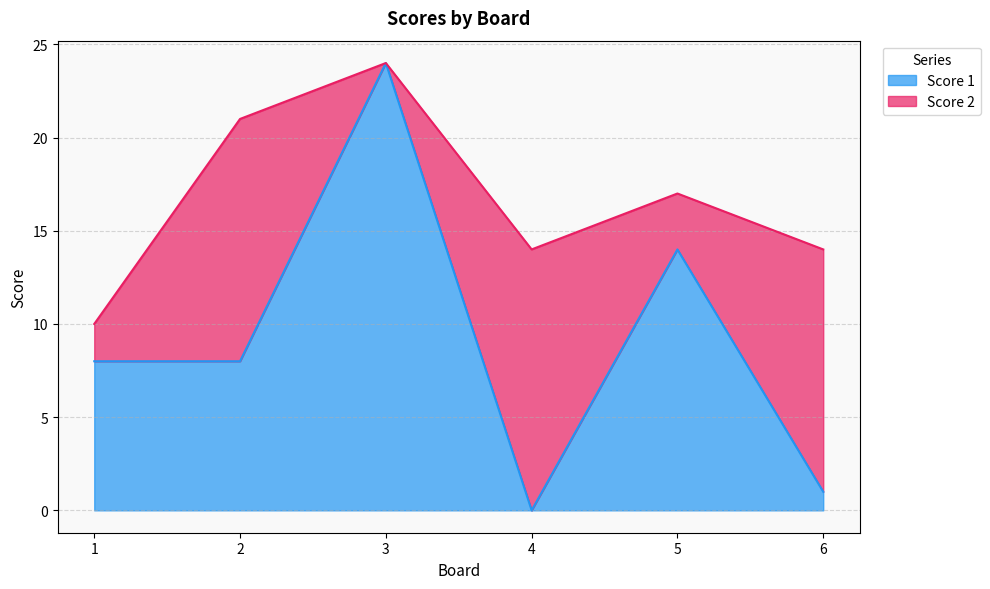

Reading left to right, transcribe the values for Score 1.

8	8	24	0	14	1